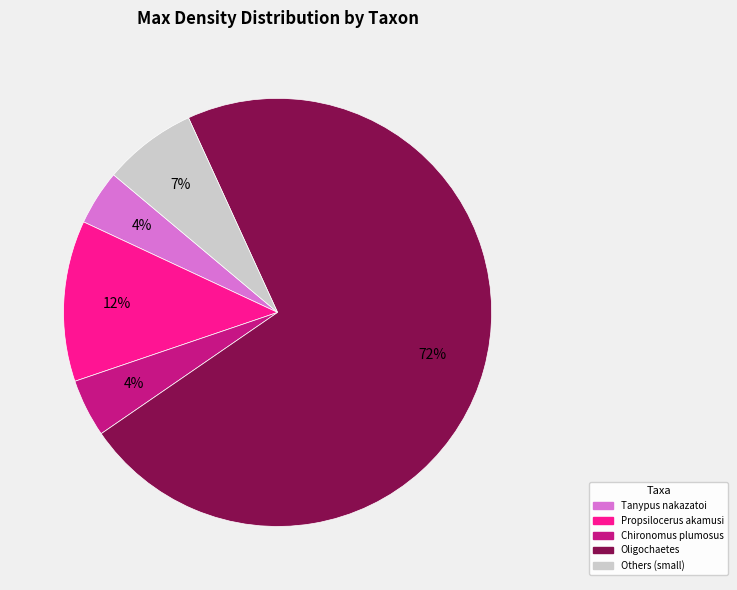

Is there a majority slice in this chart?

Yes